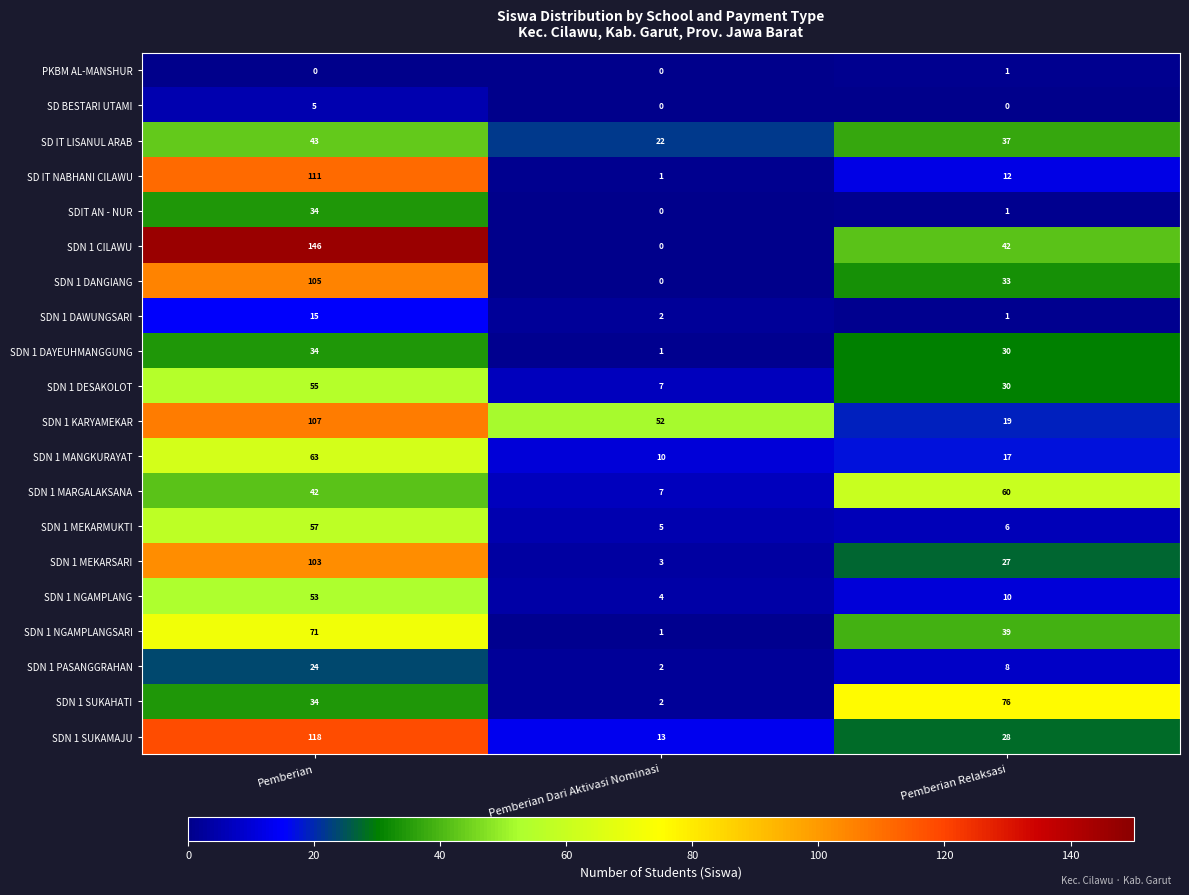

What is the total value across all series at Pemberian Relaksasi?

477